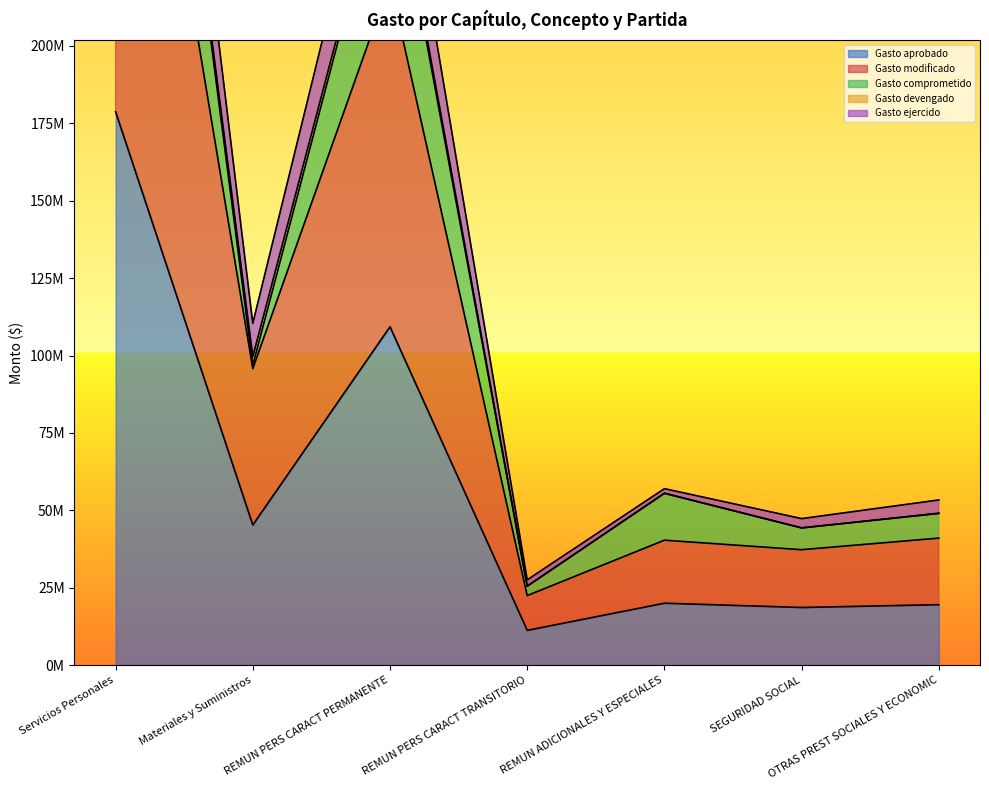

Is the value of Gasto aprobado at Materiales y Suministros greater than the value of Gasto ejercido at REMUN PERS CARACT PERMANENTE?

No